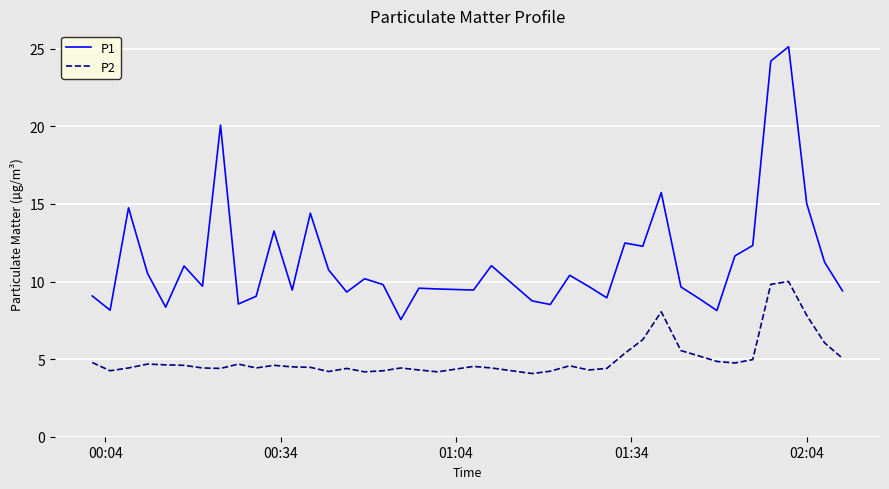

True or false: P2 and P1 intersect in this chart.

False